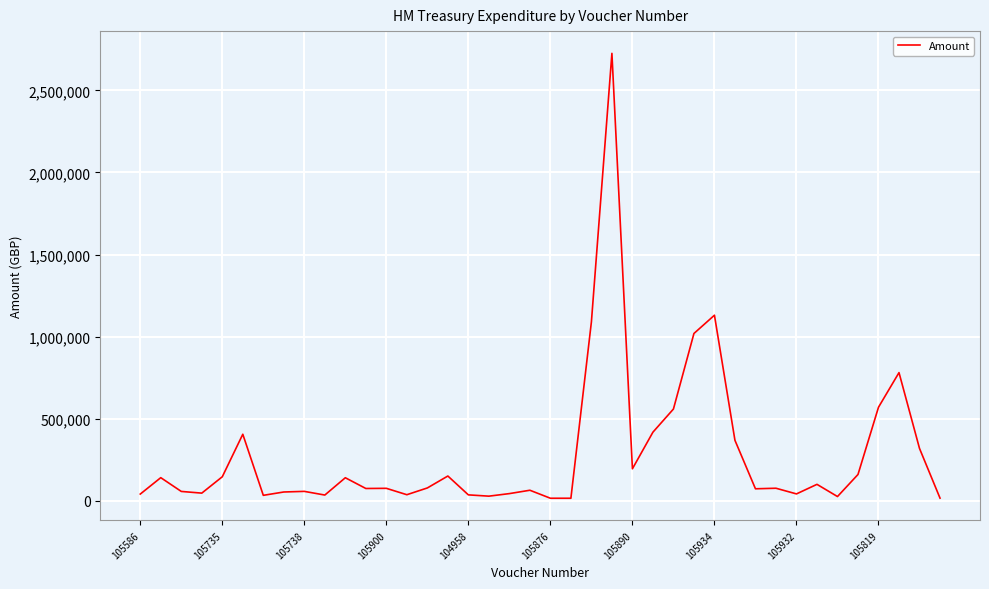

What is the maximum value shown in the chart?

2725976.2